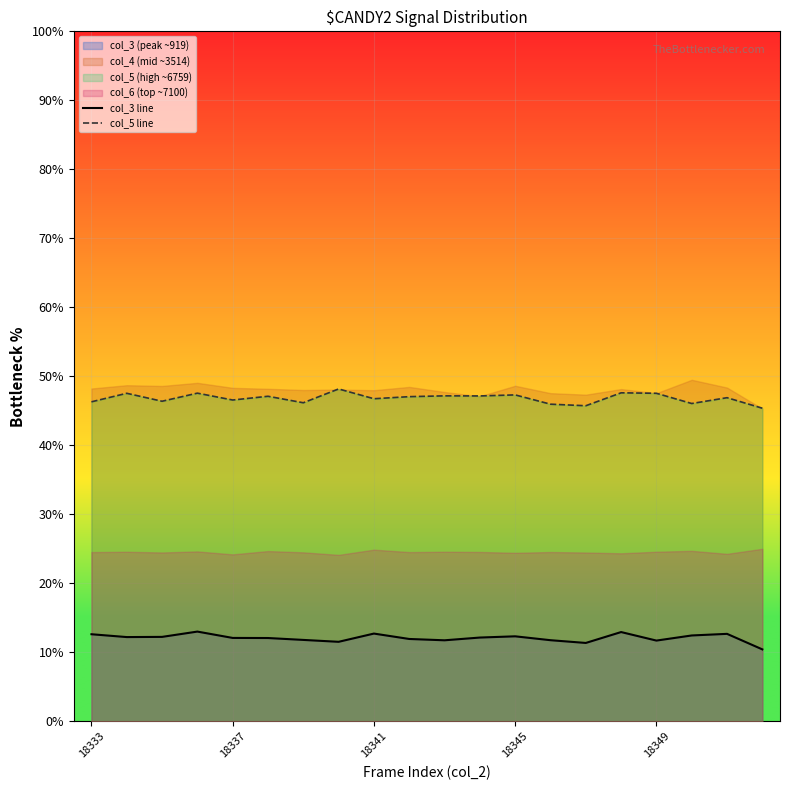

At which label is col_5 line closest to 46?

13